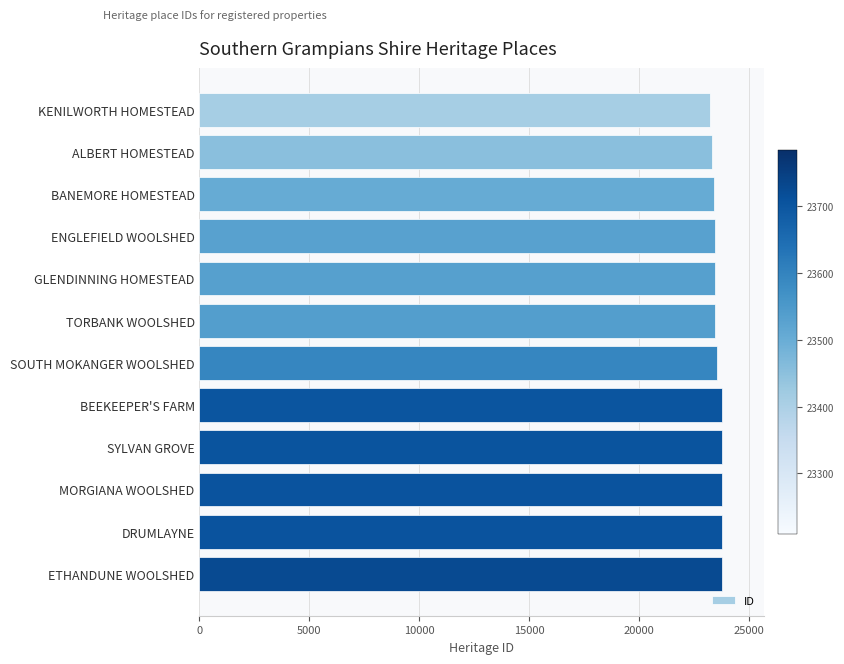

What is the value of the 12th bar from the top?

23784